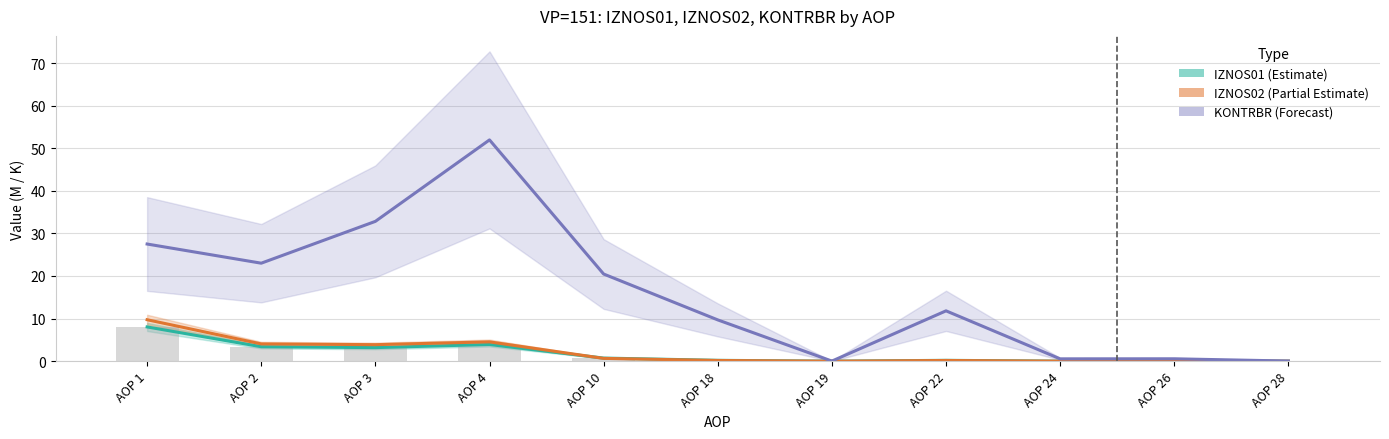

Which series has the widest spread of values?

KONTRBR (K)